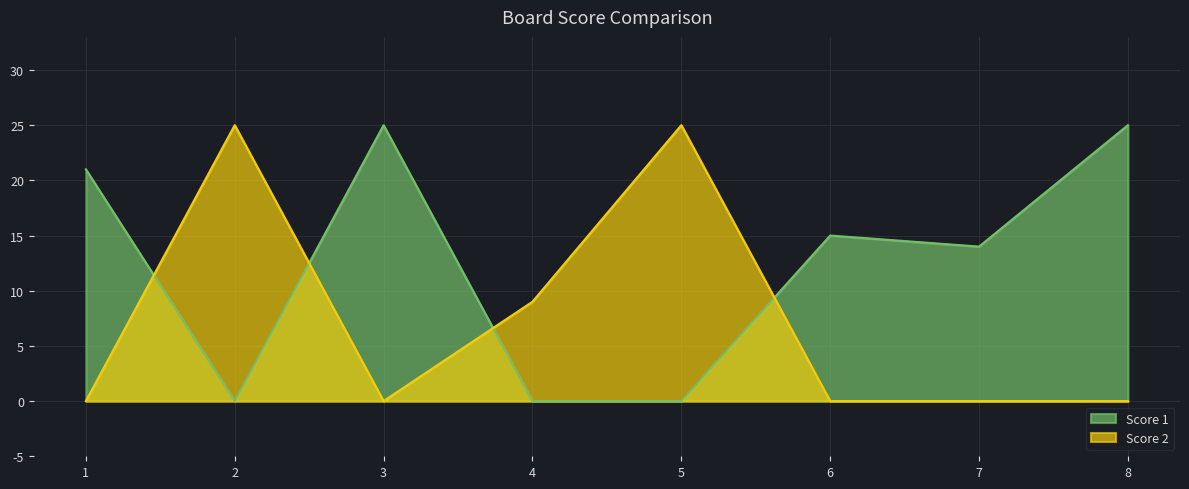

What is the sum of the Score 1 values at 3 and 1?

46